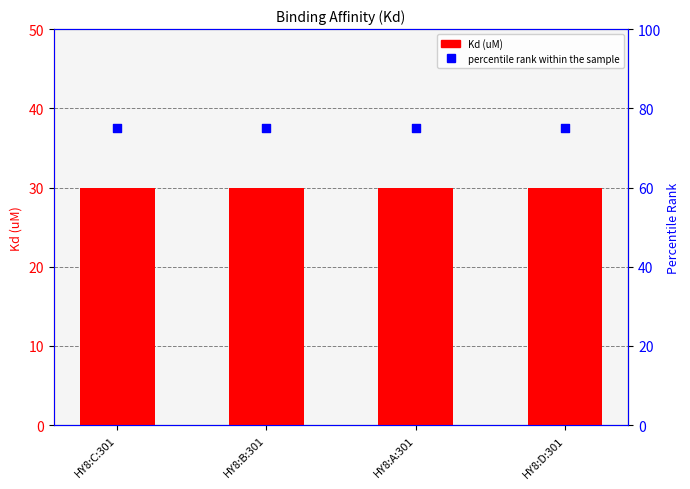

At which category is the sum across all series the highest?

HY8:C:301